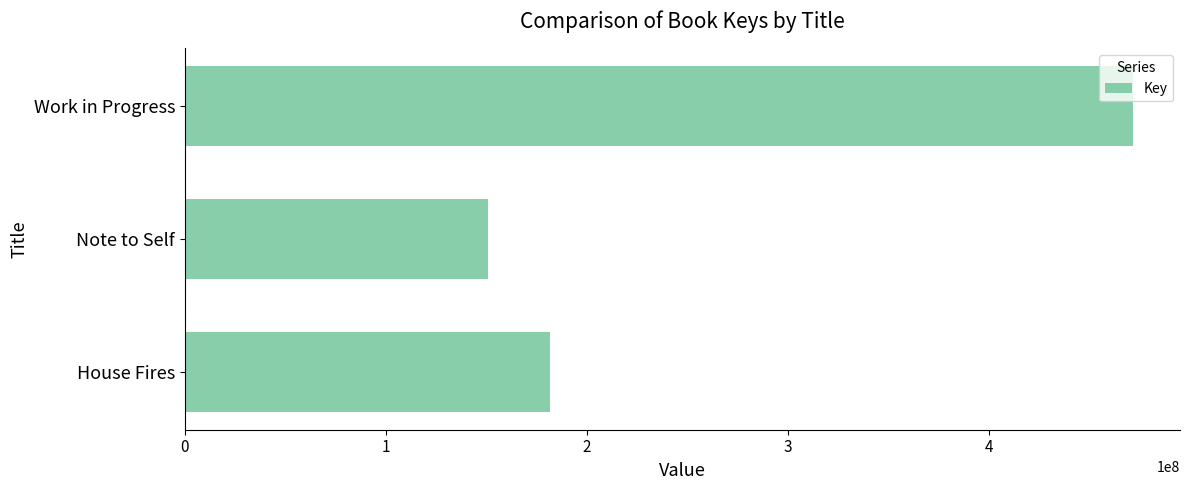

The value at Work in Progress is 813164097. True or false?

False